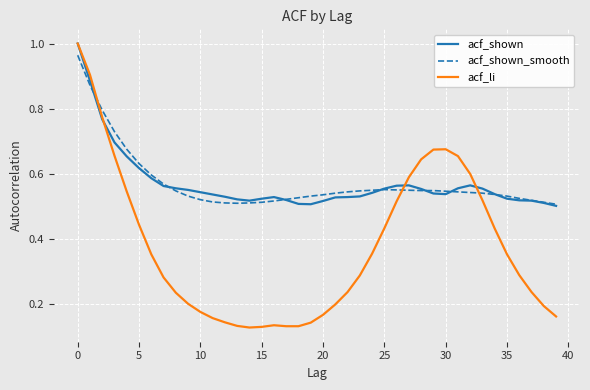

Which series has the largest range (max minus min)?

acf_li